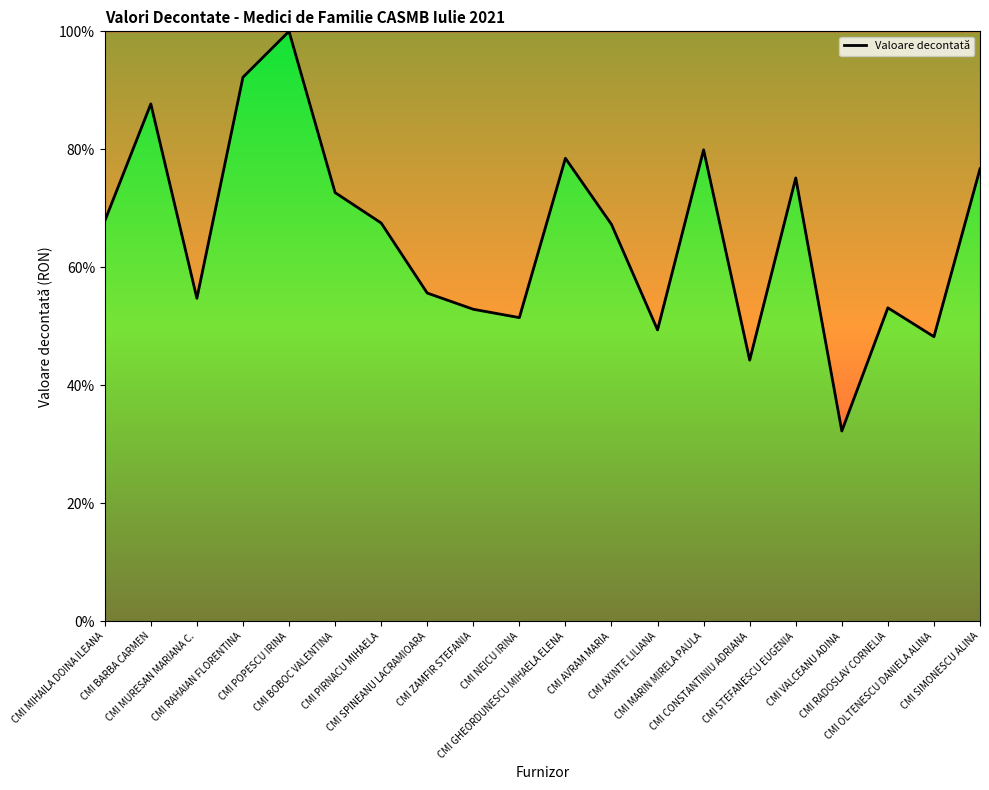

What is the sum of the values at CMI STEFANESCU EUGENIA and CMI SPINEANU LACRAMIOARA?

130.8